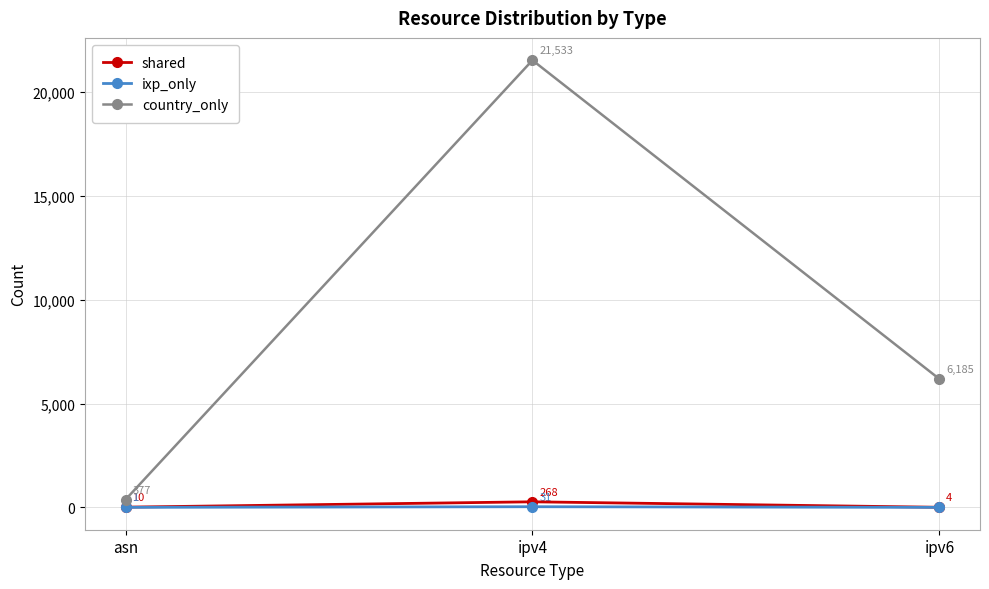

Reading left to right, list all the values displayed in this chart.

shared: asn=10	ipv4=268	ipv6=4
ixp_only: asn=1	ipv4=31	ipv6=0
country_only: asn=377	ipv4=21533	ipv6=6185